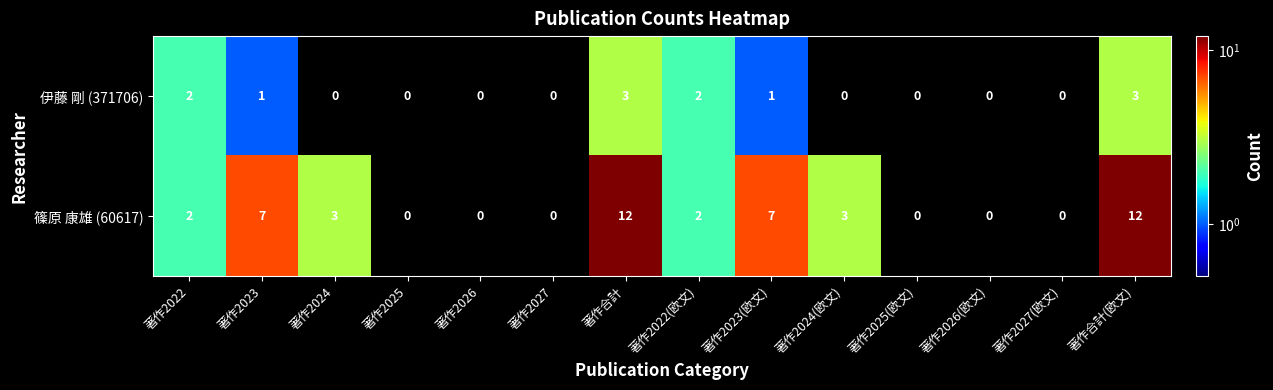

Count the 伊藤 剛 (371706) values in the range 0 to 2.

12